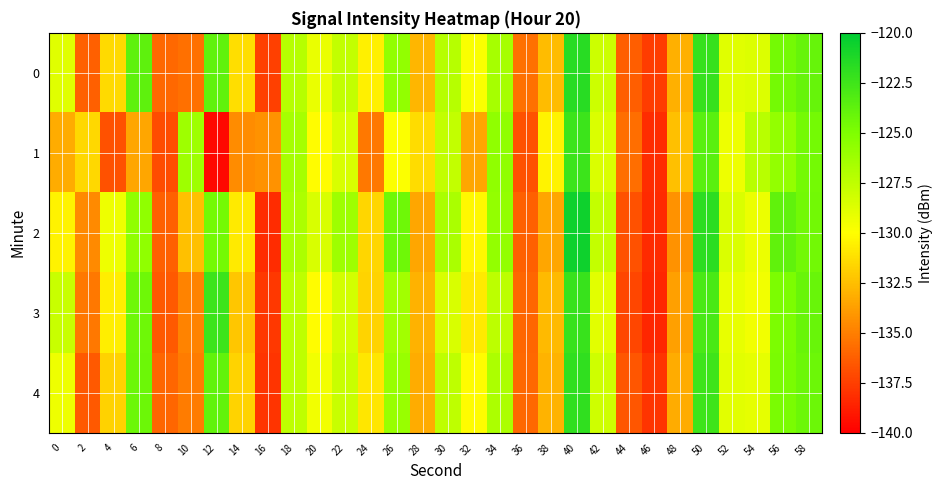

Which series changed the most between 0 and 10?

1